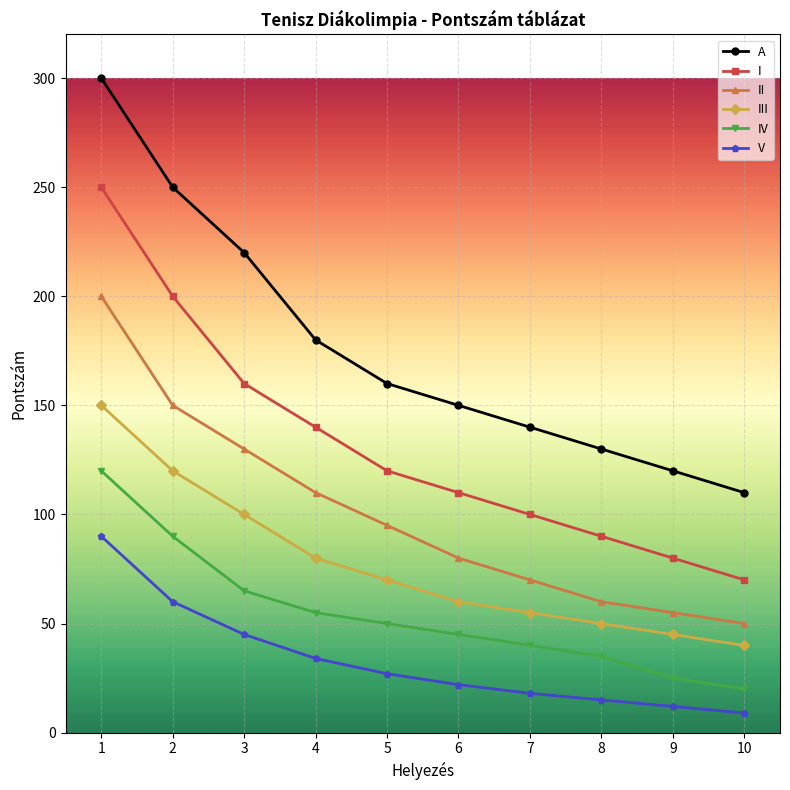

What is the total value across all series at 4?

599